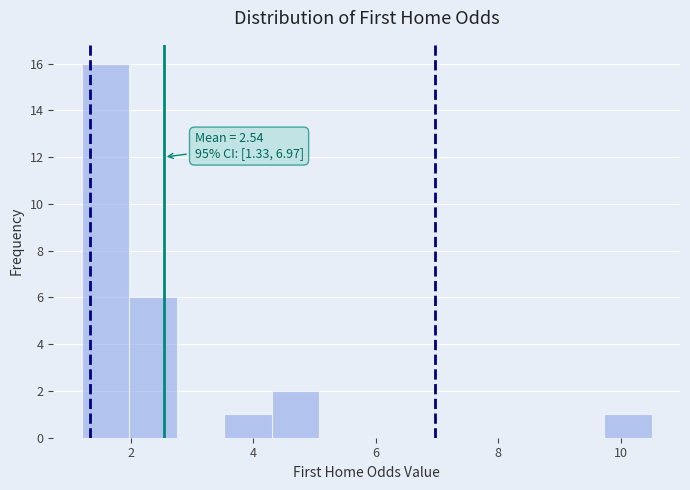

Around what value on the x-axis is the tallest bar? Give the approximate position of its centre, as read against the axis.

1.6